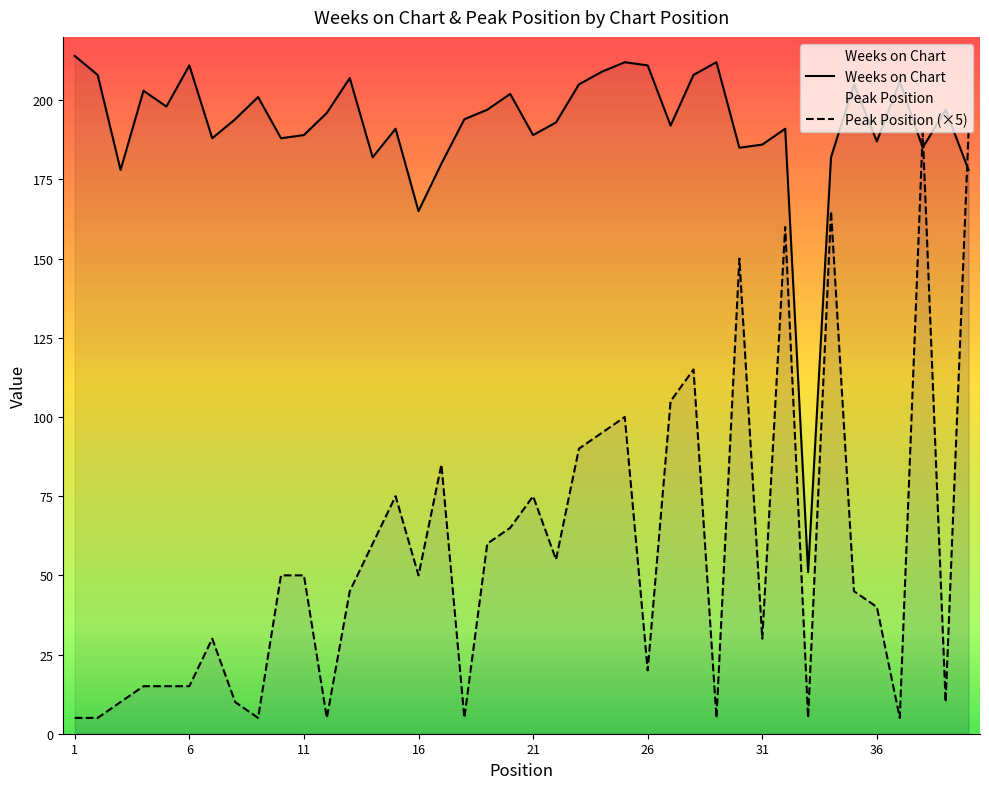

Which series has the largest range (max minus min)?

Peak Position (×5)